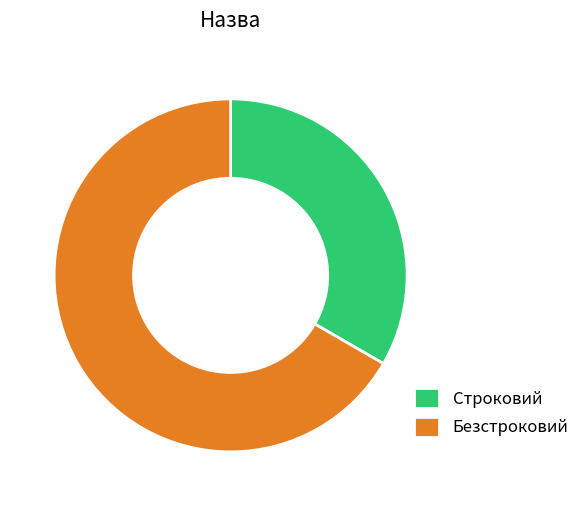

The Строковий slice represents 33% of the pie. True or false?

True